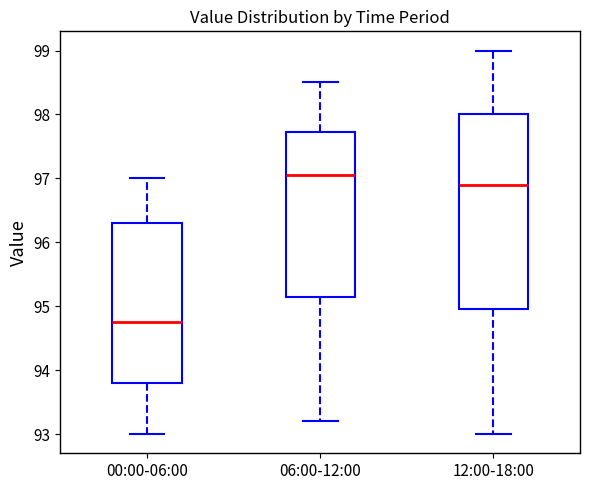

Reading left to right, transcribe this box plot: for each box, give where its median line is, the range the box spans, and where its two whiskers end, as read against the y-axis. The values are not printed on the chart, so give them approximately, as read against the axis.

00:00-06:00: median 94.8, box 93.8 to 96.3, whiskers 93.0 to 97.0
06:00-12:00: median 97.1, box 95.2 to 97.7, whiskers 93.2 to 98.5
12:00-18:00: median 96.9, box 95.0 to 98.0, whiskers 93.0 to 99.0